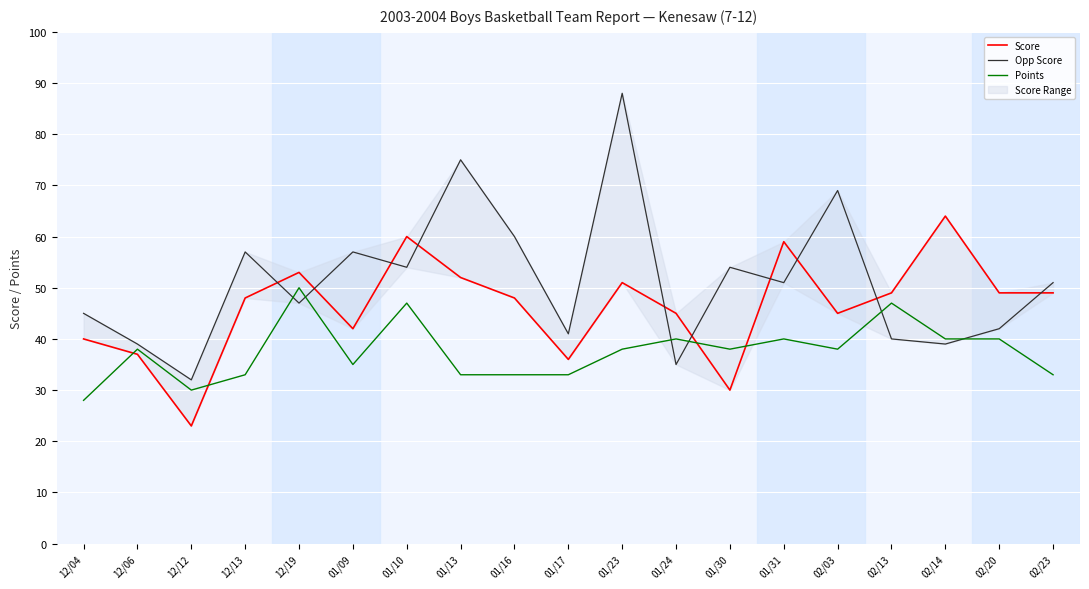

What is the difference between the maximum and minimum values in the Points series?

22